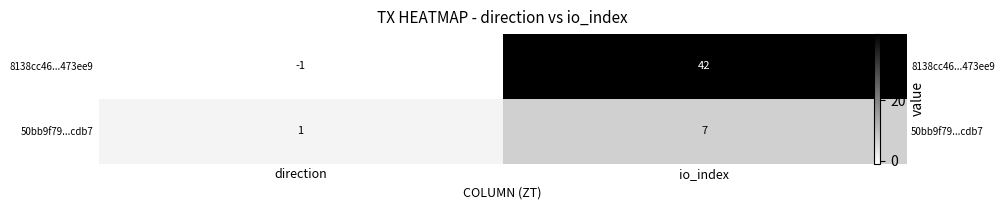

How many negative values does the 8138cc46...473ee9 series have?

1